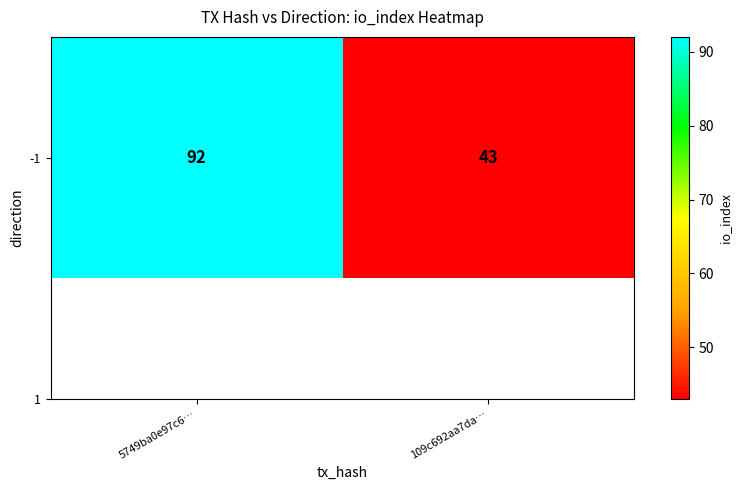

What is the smallest value displayed?

43